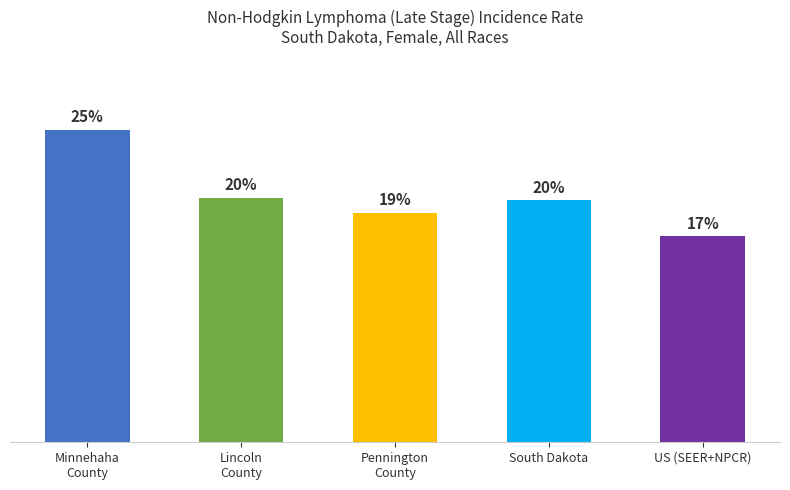

Are the bars horizontal?

No